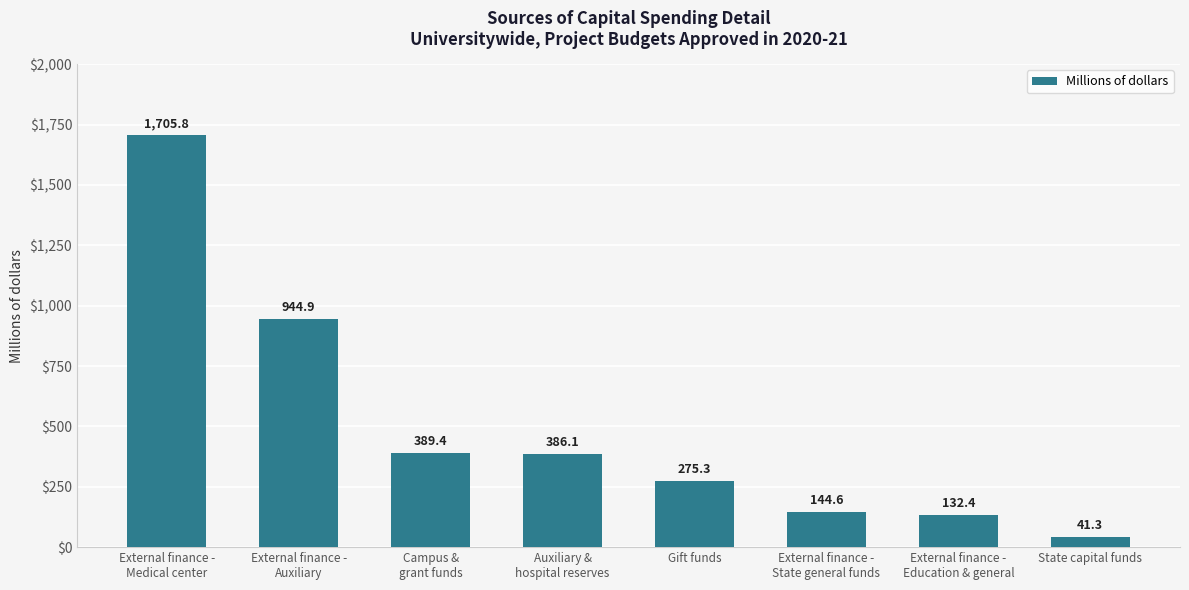

What is the minimum value shown in the chart?

41.3